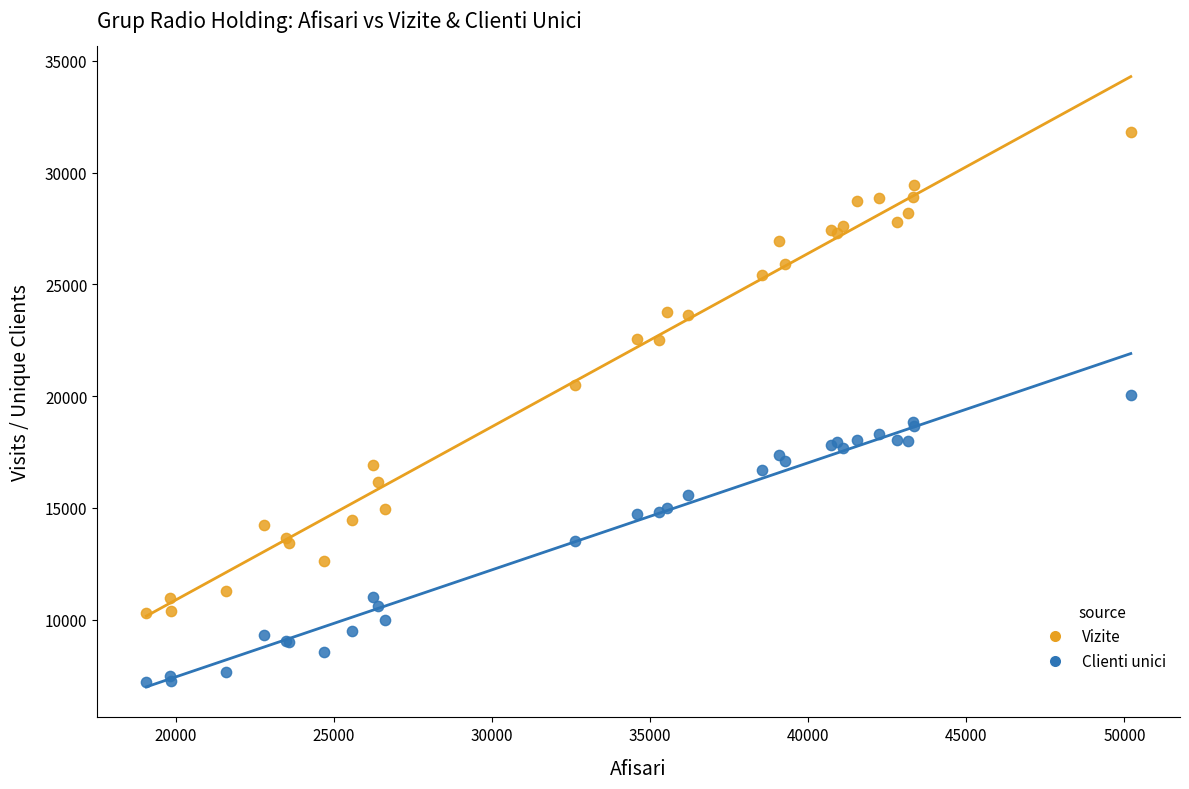

What are all the series names shown in the legend?

Vizite, Clienti unici